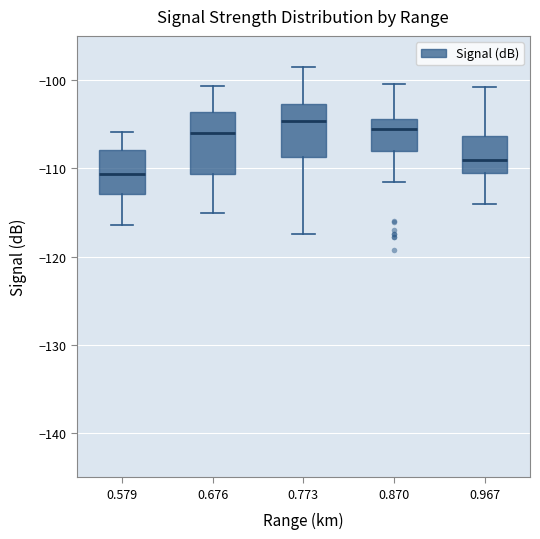

Which box has the lowest median line?

0.579